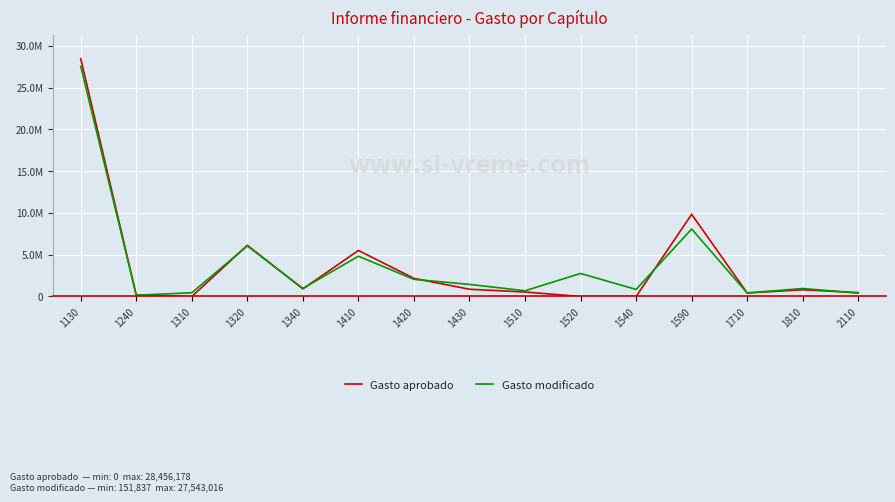

Reading left to right, extract all data points from this chart.

Gasto aprobado: 1130=28456178.0	1240=151837.0	1310=0.0	1320=6128059.3	1340=907263.0	1410=5508368.2	1420=2166869.1	1430=866748.2	1510=535255.0	1520=0.0	1540=0.0	1590=9832101.8	1710=422500.0	1810=802561.3	2110=459365.0
Gasto modificado: 1130=27543016.1	1240=151837.0	1310=445775.9	1320=6047047.0	1340=963296.7	1410=4817062.1	1420=2050693.6	1430=1445501.1	1510=683857.2	1520=2754018.1	1540=843100.7	1590=8071693.3	1710=422500.0	1810=952970.3	2110=402665.0